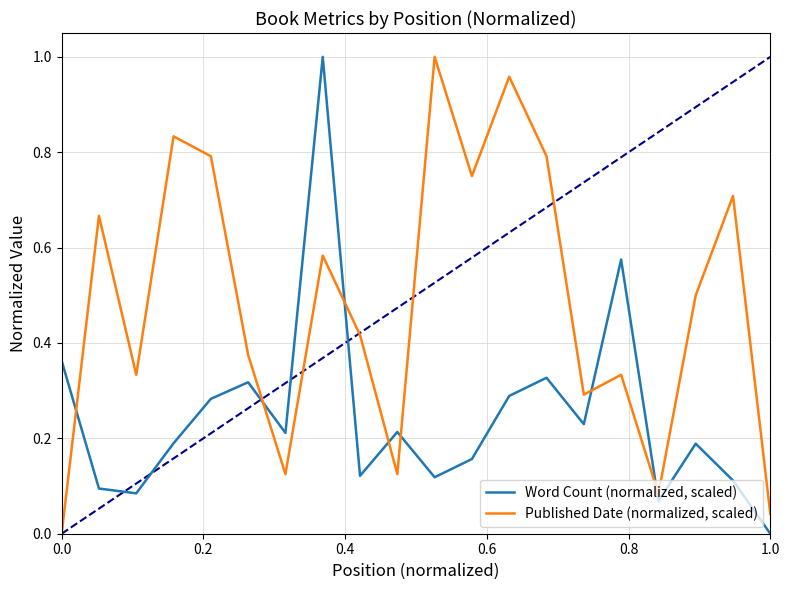

Rank the series by their average value, from highest to lowest.

Published Date (normalized, scaled), Word Count (normalized, scaled)